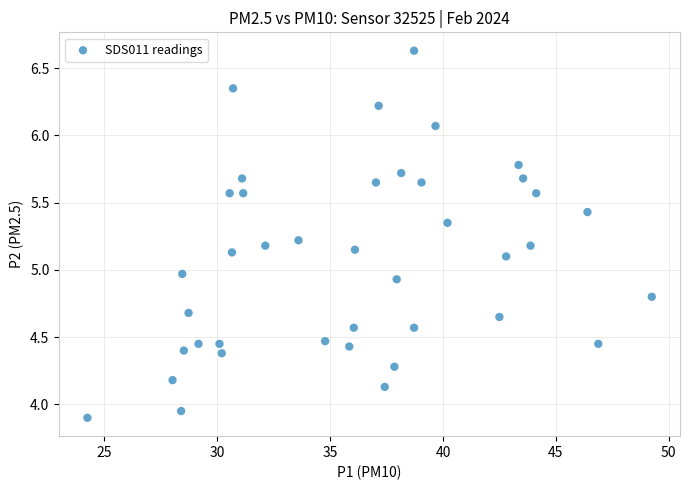

What is the range of X values (max minus min)?

25.0